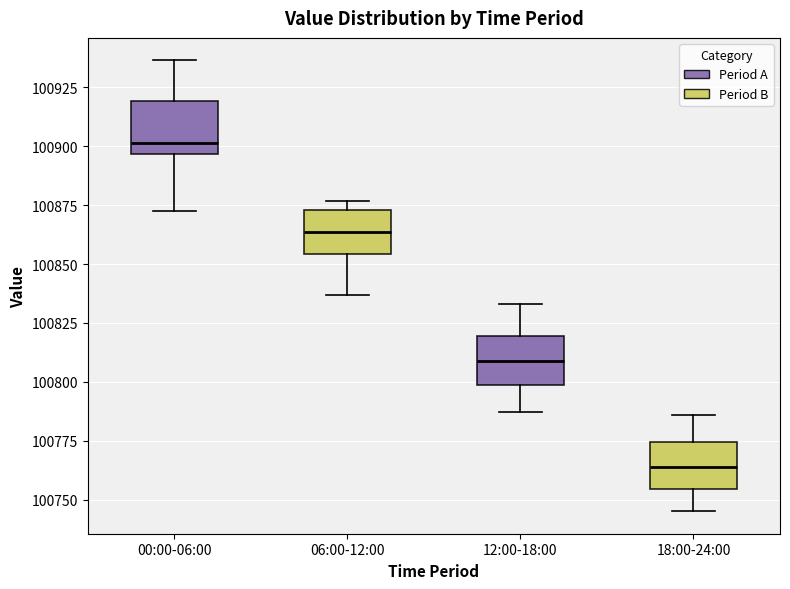

Reading left to right, transcribe this box plot: for each box, give where its median line is, the range the box spans, and where its two whiskers end, as read against the y-axis. The values are not printed on the chart, so give them approximately, as read against the axis.

00:00-06:00: median 100900, box 100895 to 100920, whiskers 100870 to 100935
06:00-12:00: median 100865, box 100855 to 100875, whiskers 100835 to 100875 (just above the box's upper edge)
12:00-18:00: median 100810, box 100800 to 100820, whiskers 100785 to 100835
18:00-24:00: median 100765, box 100755 to 100775, whiskers 100745 to 100785